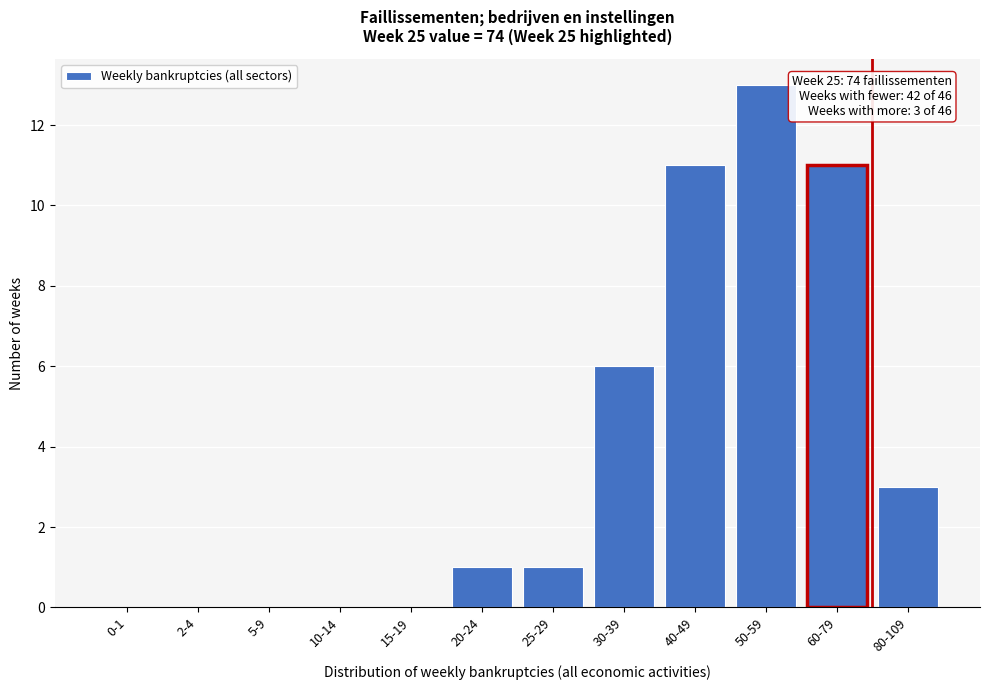

Reading left to right, list all the values displayed in this chart.

0-1=0	2-4=0	5-9=0	10-14=0	15-19=0	20-24=1	25-29=1	30-39=6	40-49=11	50-59=13	60-79=11	80-109=3